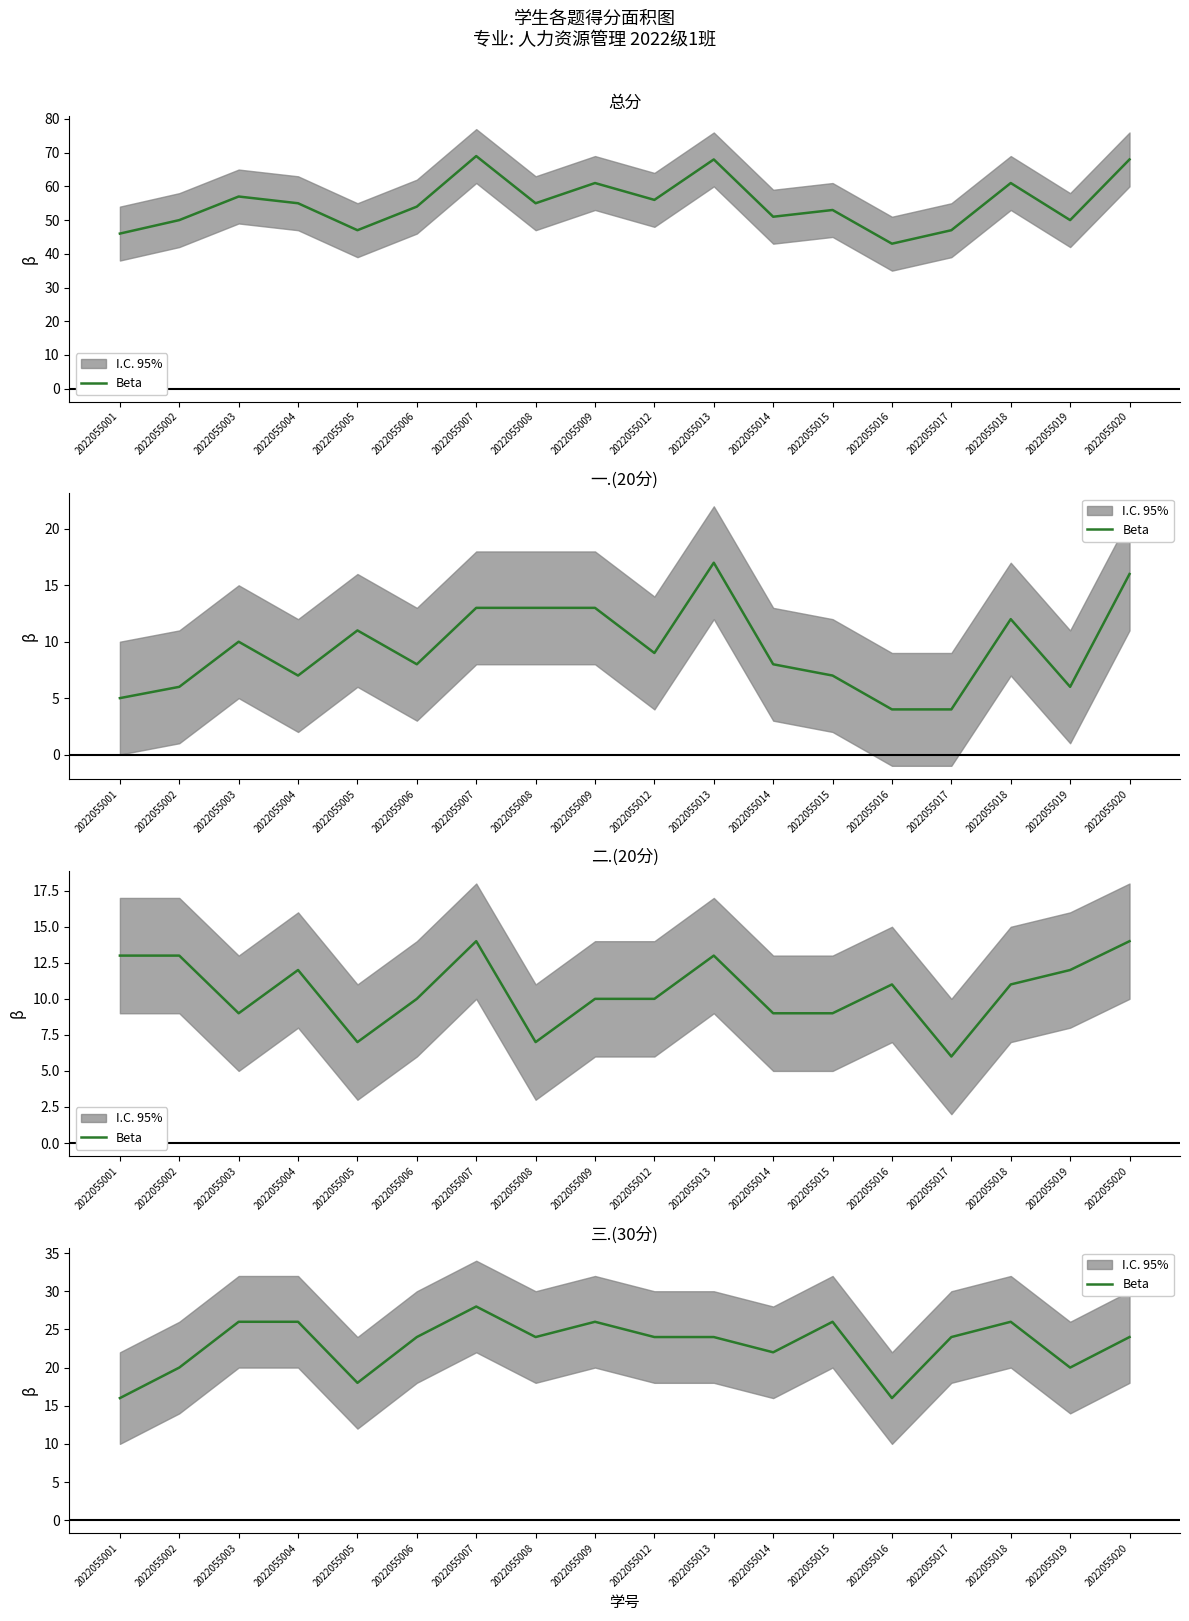

Rank the categories by value from highest to lowest.

2022055007, 2022055003, 2022055004, 2022055009, 2022055015, 2022055018, 2022055006, 2022055008, 2022055012, 2022055013, 2022055017, 2022055020, 2022055014, 2022055002, 2022055019, 2022055005, 2022055001, 2022055016